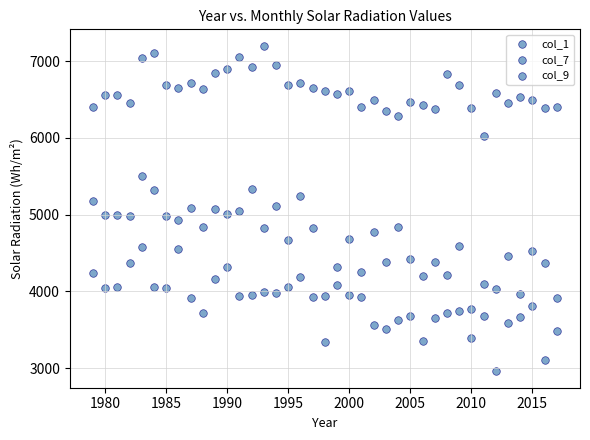

How many points are shown in the scatter plot?

117